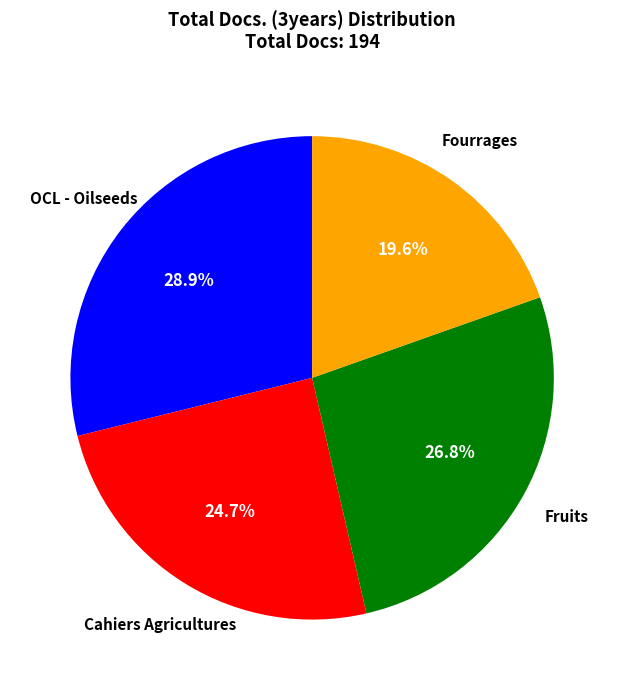

Is there any slice that represents more than half of the pie?

No